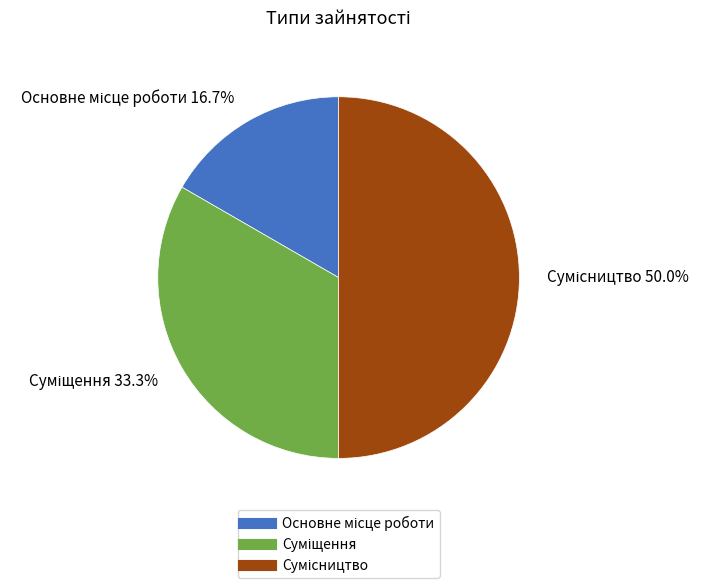

Count the number of slices in the pie.

3